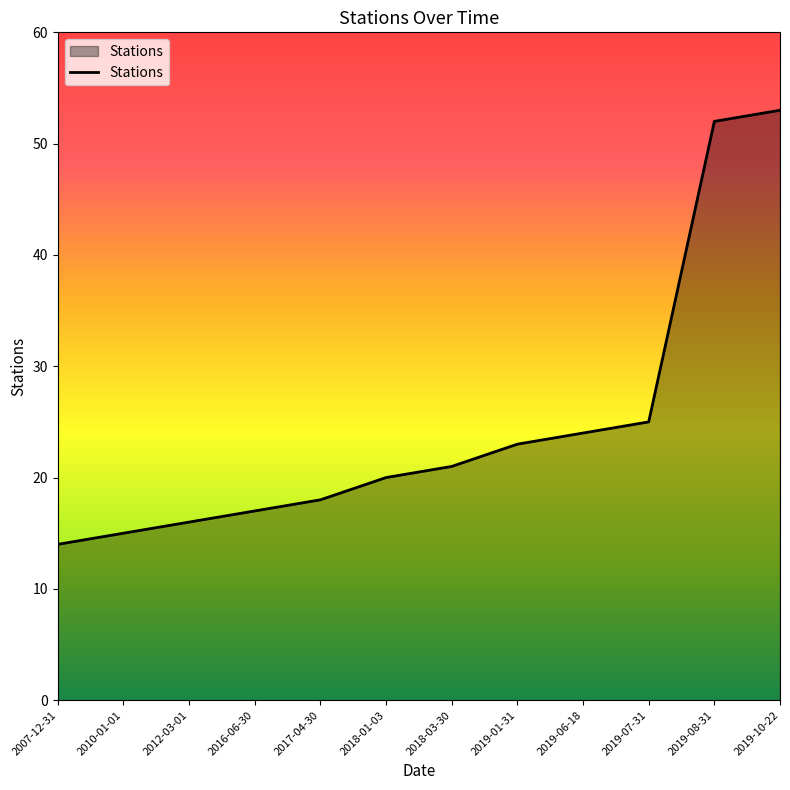

Reading left to right, what are all the values shown in this chart?

14	15	16	17	18	20	21	23	24	25	52	53